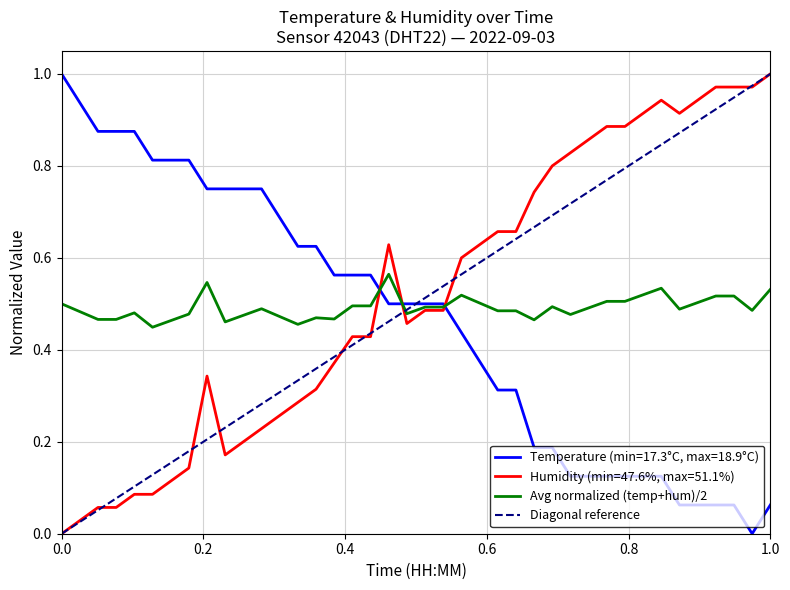

At how many categories does at least one series exceed 0?

40